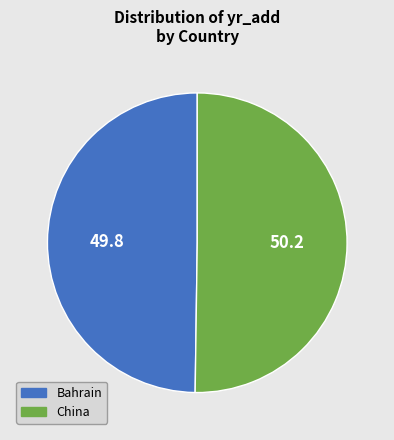

Do Bahrain and China together represent more than half of the pie?

Yes